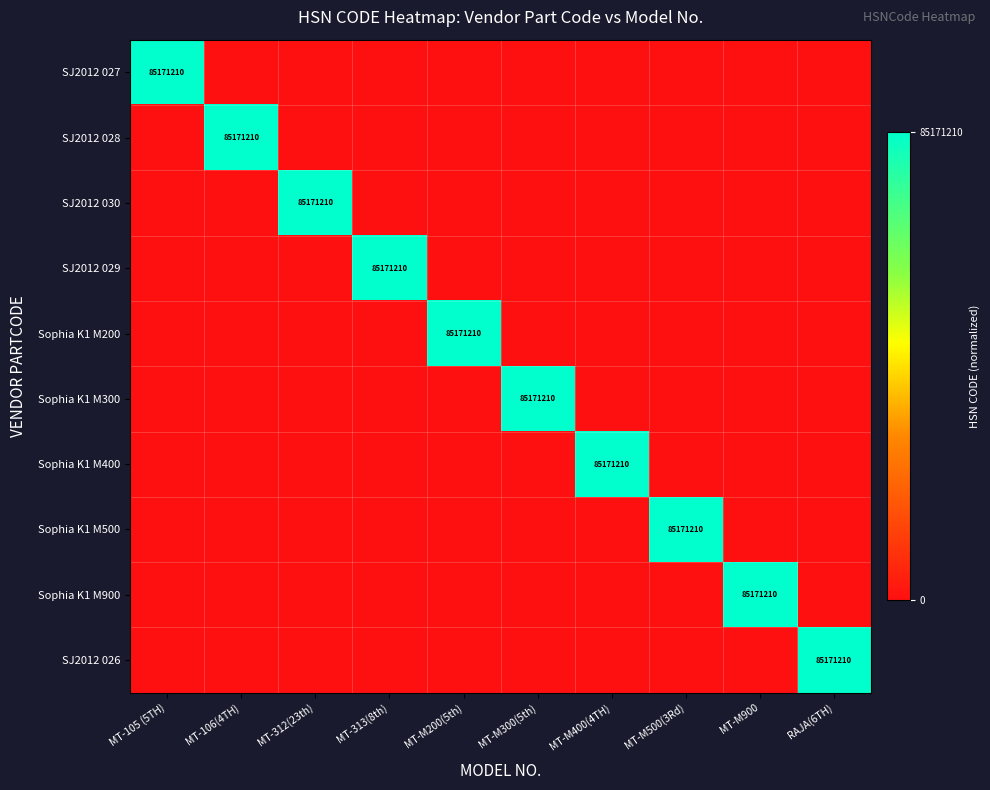

The Sophia K1 M900 series shows 85171210 at MT-M900. True or false?

True